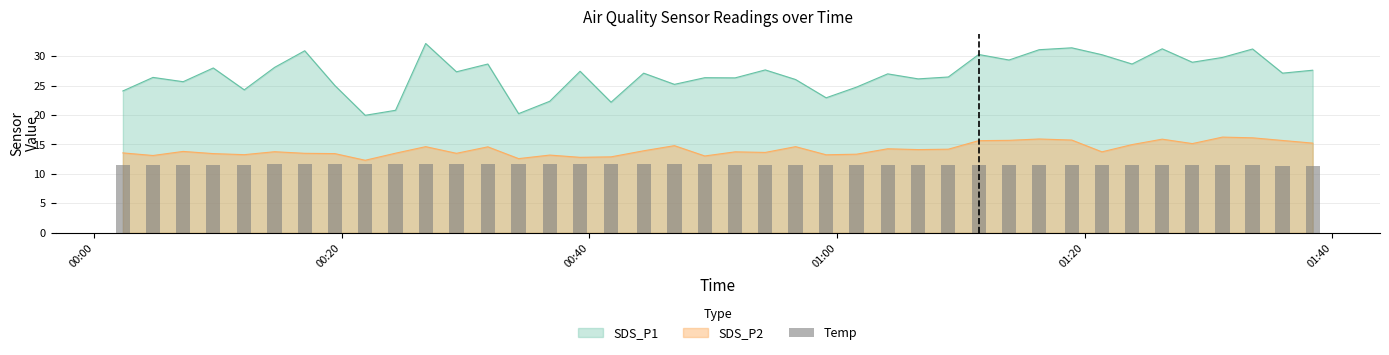

What is the lowest value of the SDS_P2 series?

12.3